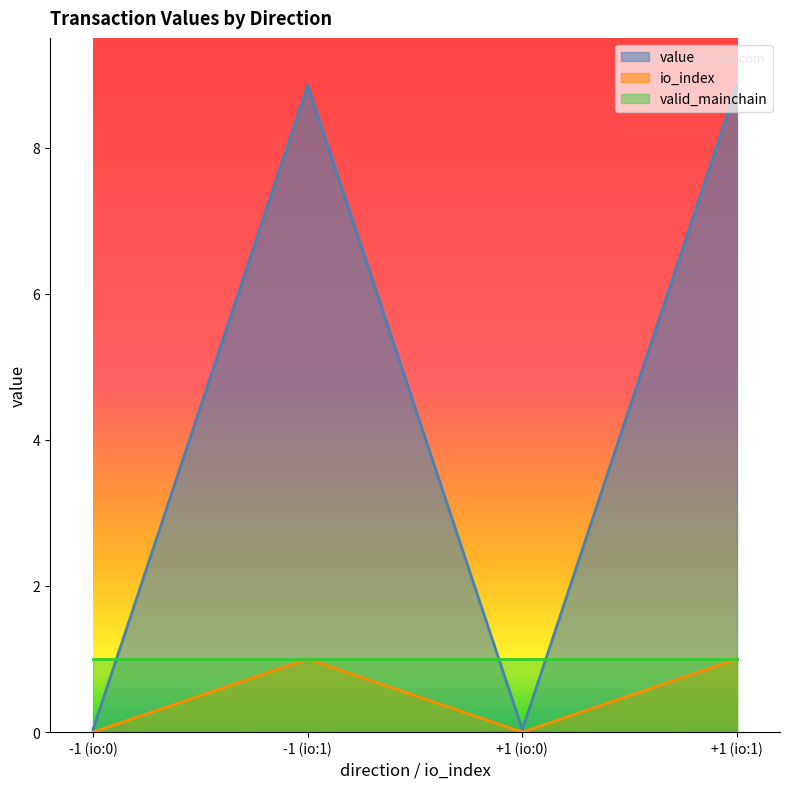

What is the highest value of the value series?

8.9